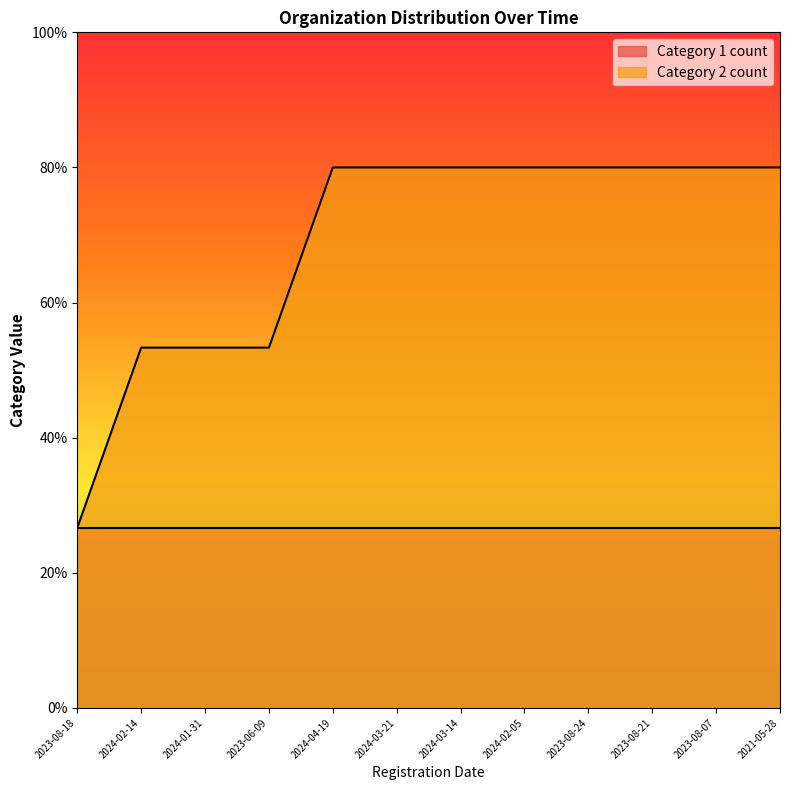

What is the label of the 6th point from the right?

2024-03-14